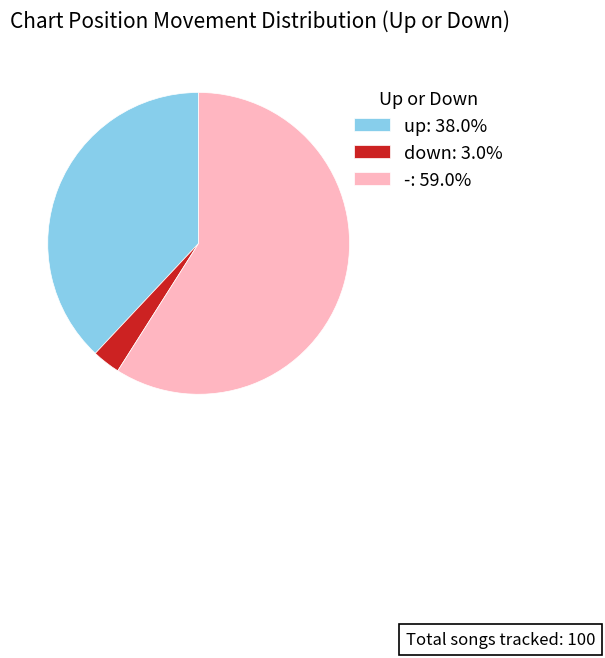

What is the ratio of the value at up to the value at -?

0.6